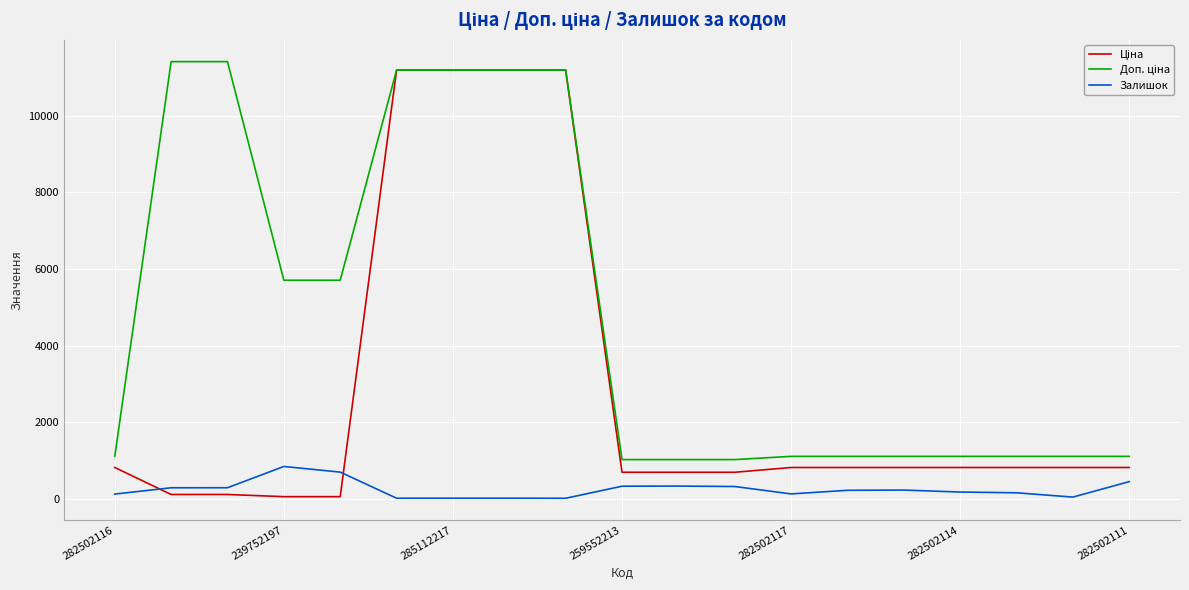

How many lines are shown in the chart?

3